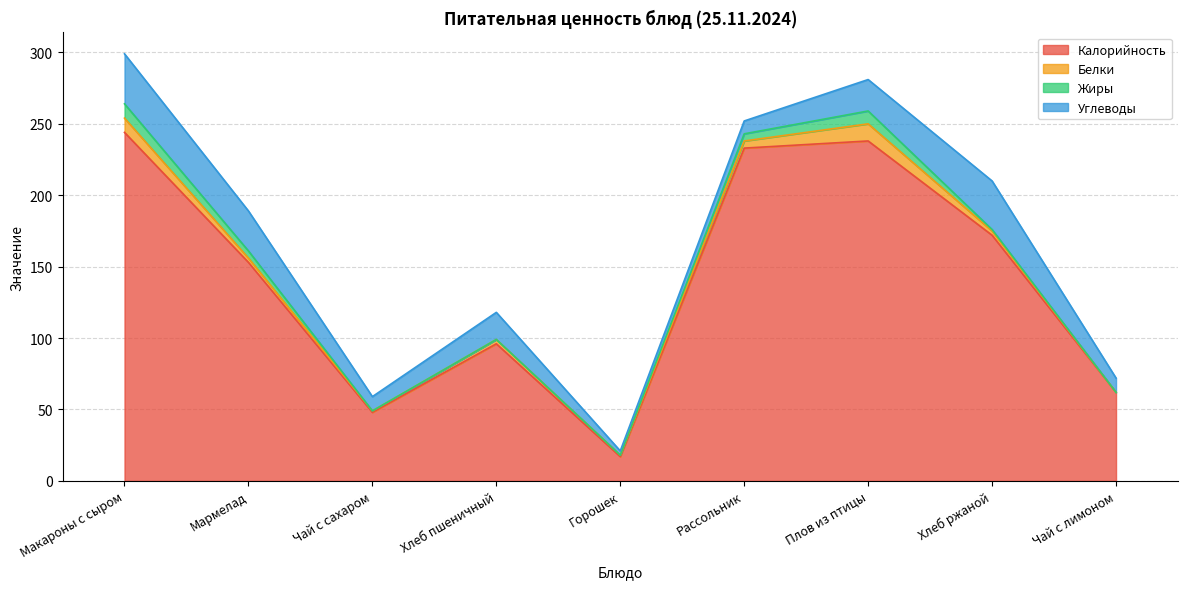

How many lines are shown in the chart?

4